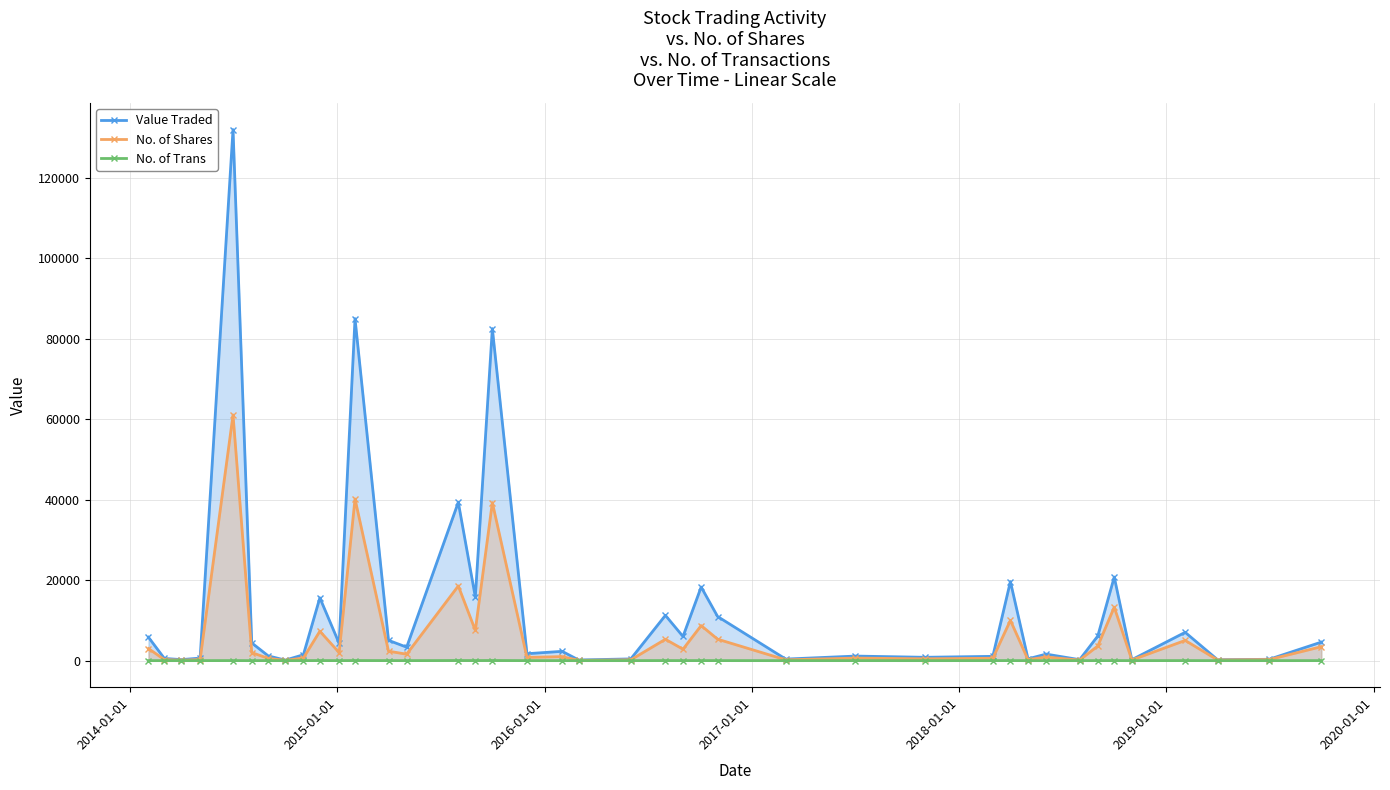

Rank the series by their maximum value, from highest to lowest.

Value Traded, No. of Shares, No. of Trans